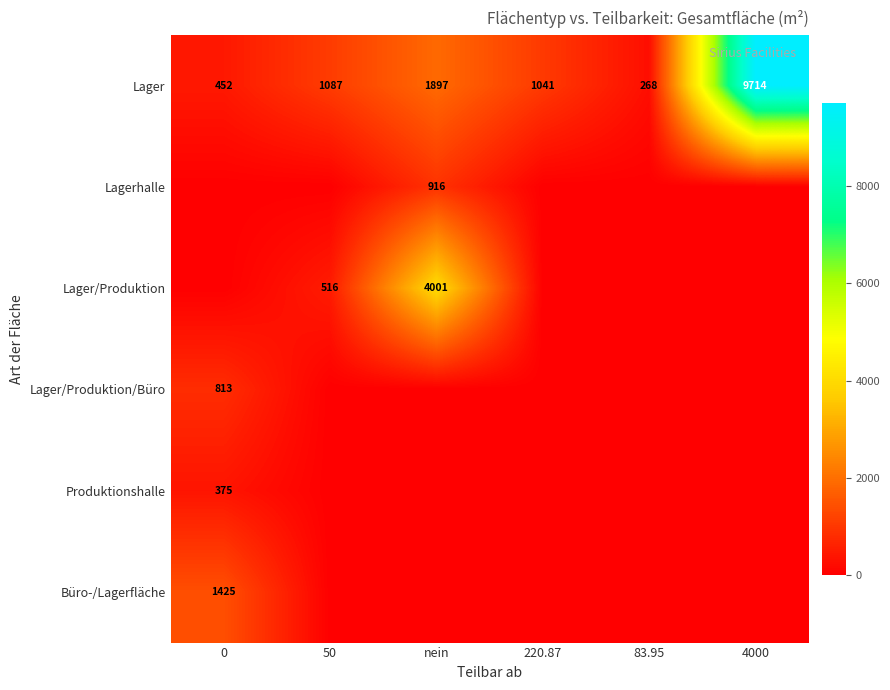

The value of Lager at 220.87 is 1673. True or false?

False